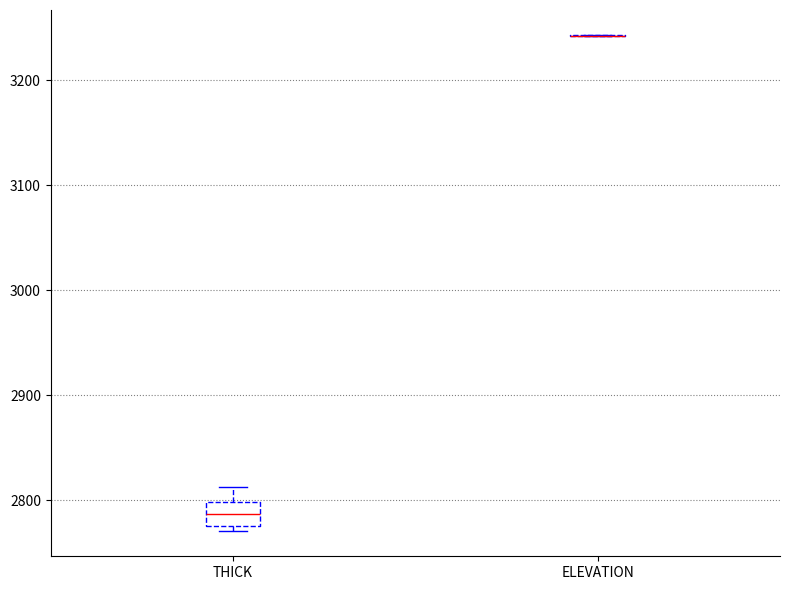

Reading left to right, transcribe this box plot: for each box, give where its median line is, the range the box spans, and where its two whiskers end, as read against the y-axis. The values are not printed on the chart, so give them approximately, as read against the axis.

THICK: median 2790, box 2780 to 2800, whiskers 2770 to 2810
ELEVATION: box collapsed to a line at 3240, whiskers 3240 to 3240